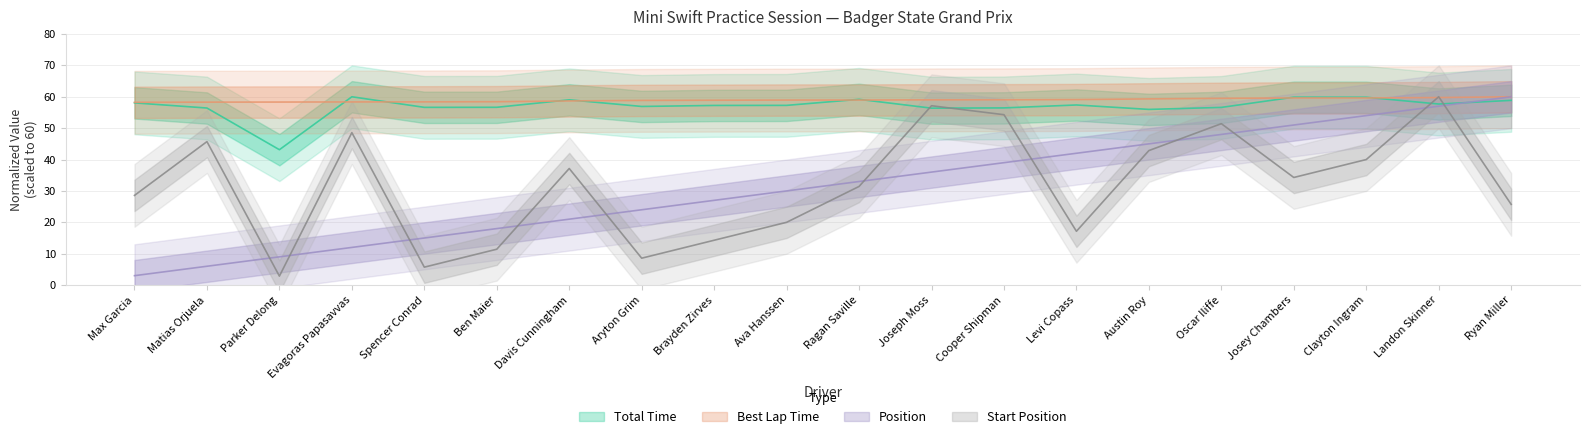

What is the label of the 14th point from the right?

Davis Cunningham